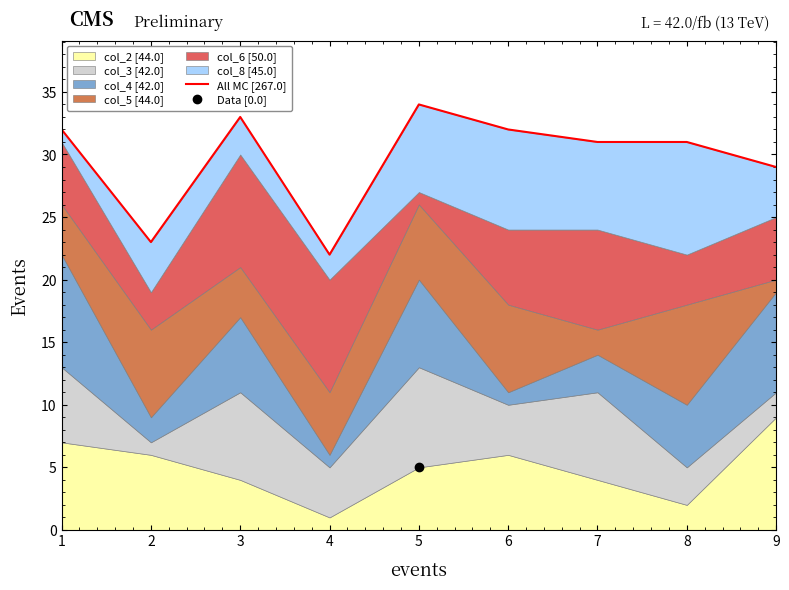

Rank the categories by value from lowest to highest.

4, 2, 9, 7, 8, 1, 6, 3, 5